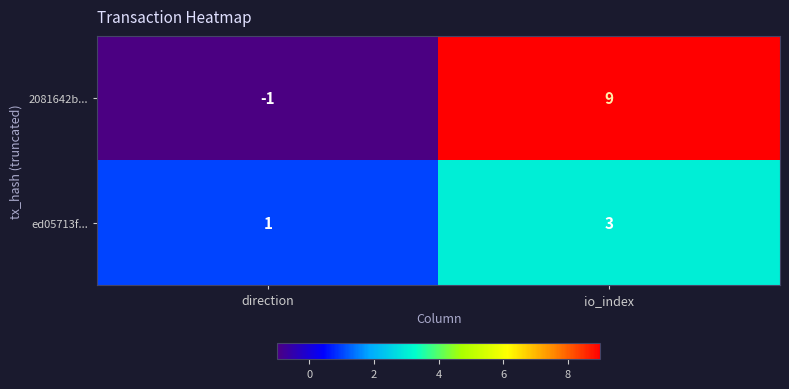

True or false: 2081642b... has a value of 12 at io_index.

False